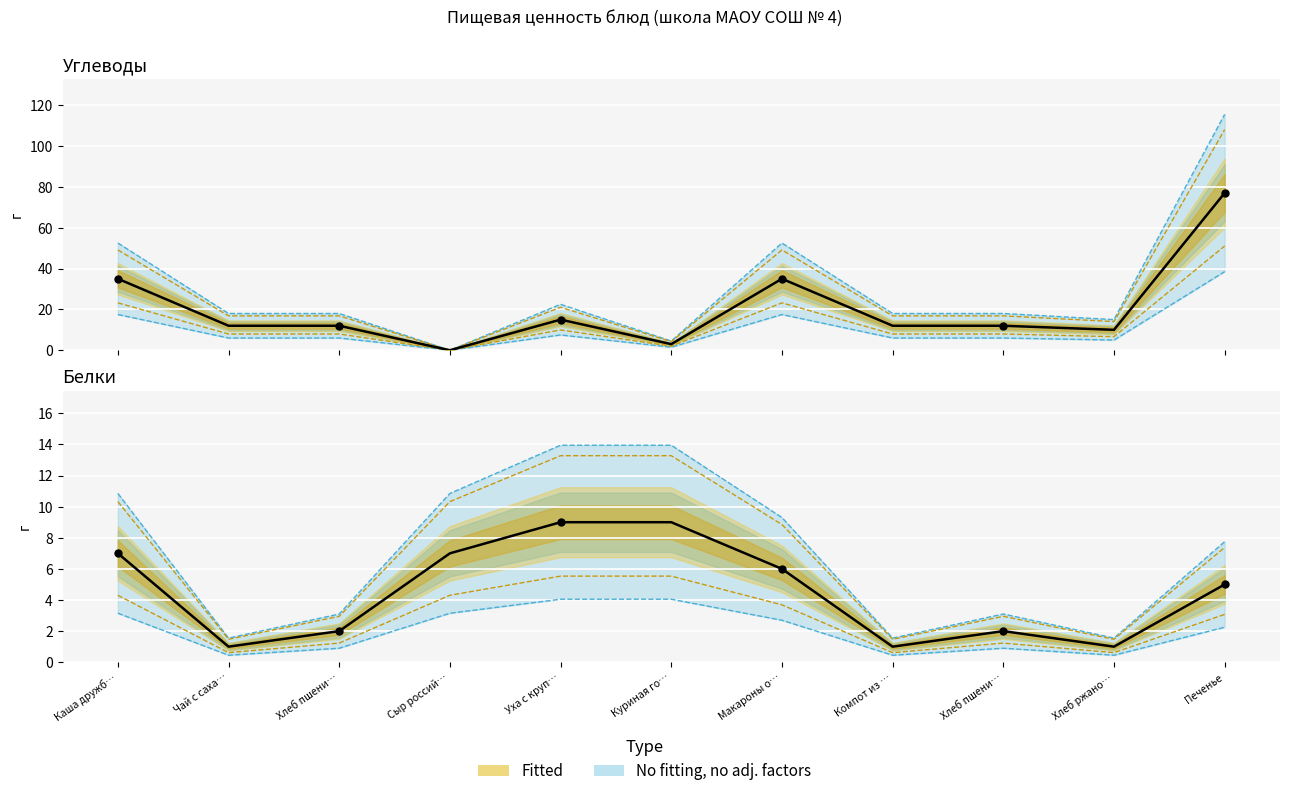

Which series reaches the maximum Y coordinate?

Углеводы